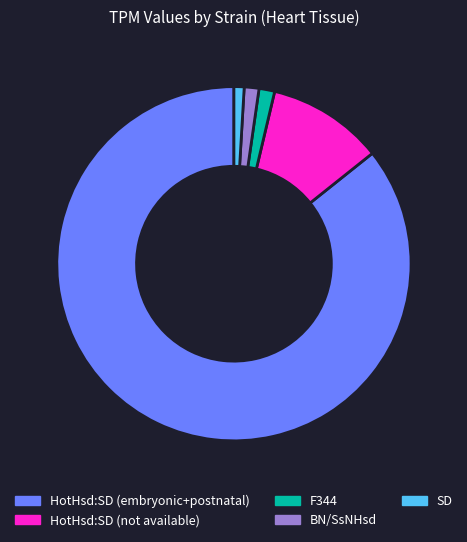

The HotHsd:SD (not available) slice represents 11% of the pie. True or false?

True